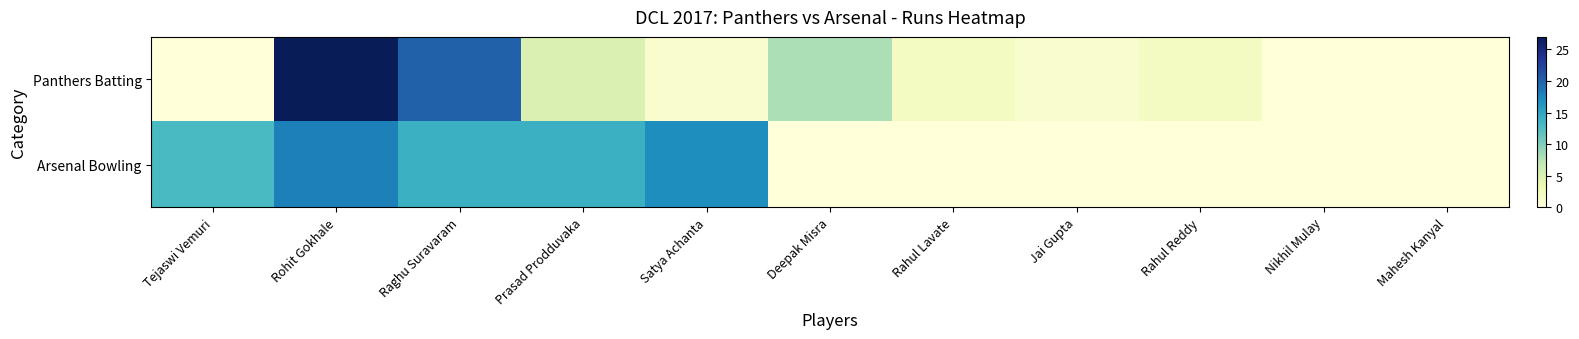

Reading right to left, what are all the values shown in this chart?

Panthers Batting: Mahesh Kanyal=0	Nikhil Mulay=0	Rahul Reddy=2	Jai Gupta=1	Rahul Lavate=2	Deepak Misra=8	Satya Achanta=1	Prasad Prodduvaka=5	Raghu Suravaram=20	Rohit Gokhale=27	Tejaswi Vemuri=0
Arsenal Bowling: Mahesh Kanyal=0	Nikhil Mulay=0	Rahul Reddy=0	Jai Gupta=0	Rahul Lavate=0	Deepak Misra=0	Satya Achanta=17	Prasad Prodduvaka=14	Raghu Suravaram=14	Rohit Gokhale=18	Tejaswi Vemuri=13